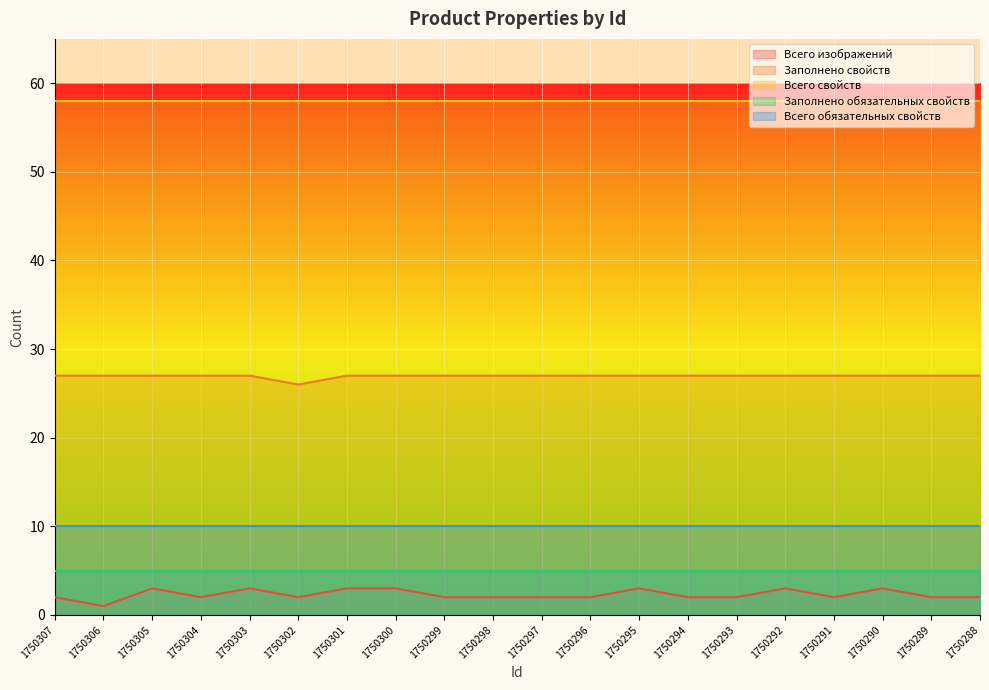

True or false: Всего обязательных свойств and Заполнено свойств cross at least once.

False